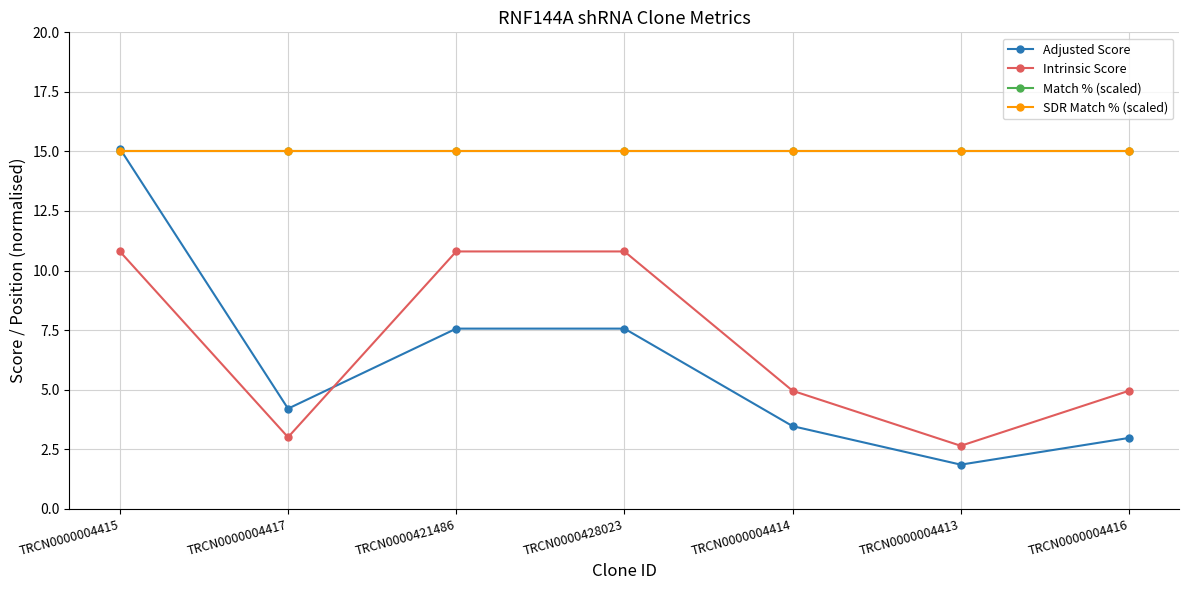

What is the label of the 5th point from the right?

TRCN0000421486